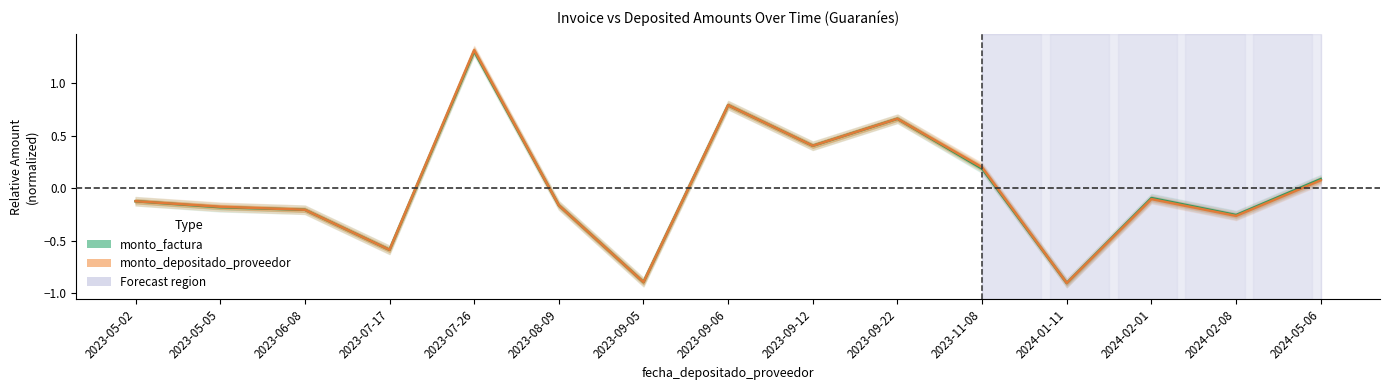

Does the chart have visible grid lines?

No